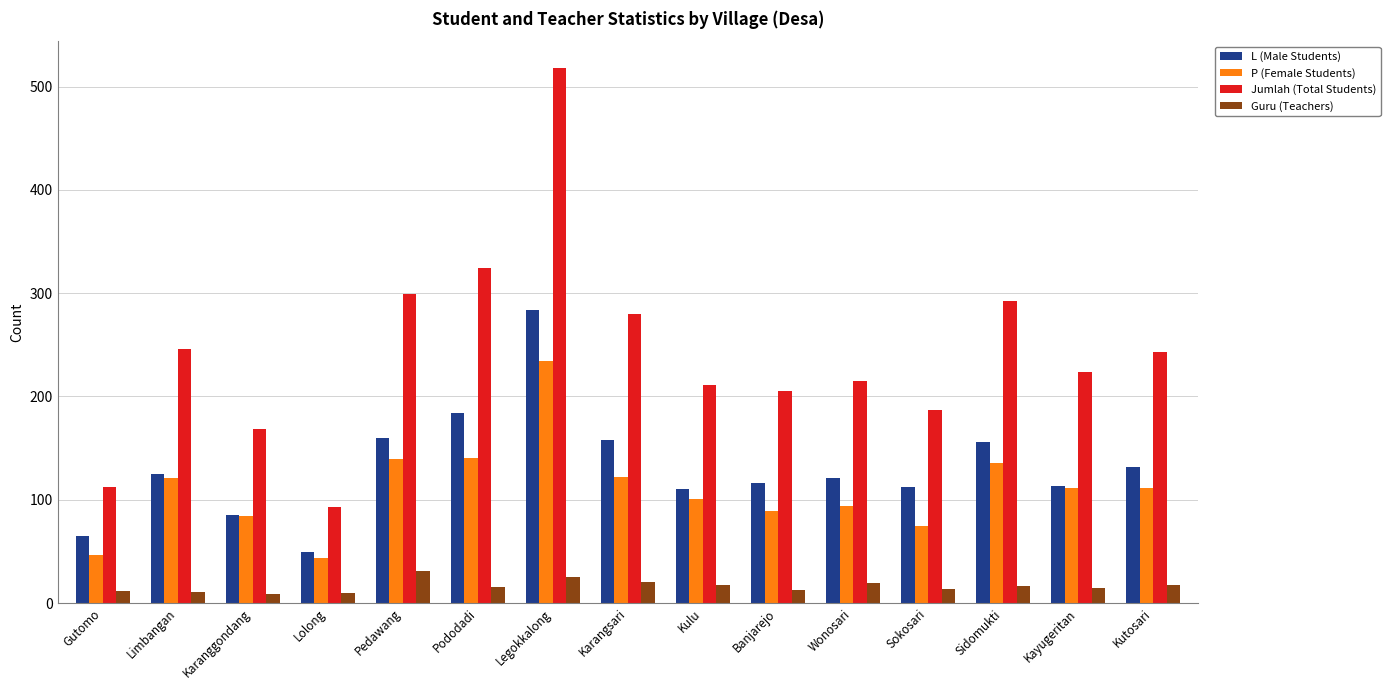

Rank the series by their maximum value, from lowest to highest.

Guru (Teachers), P (Female Students), L (Male Students), Jumlah (Total Students)